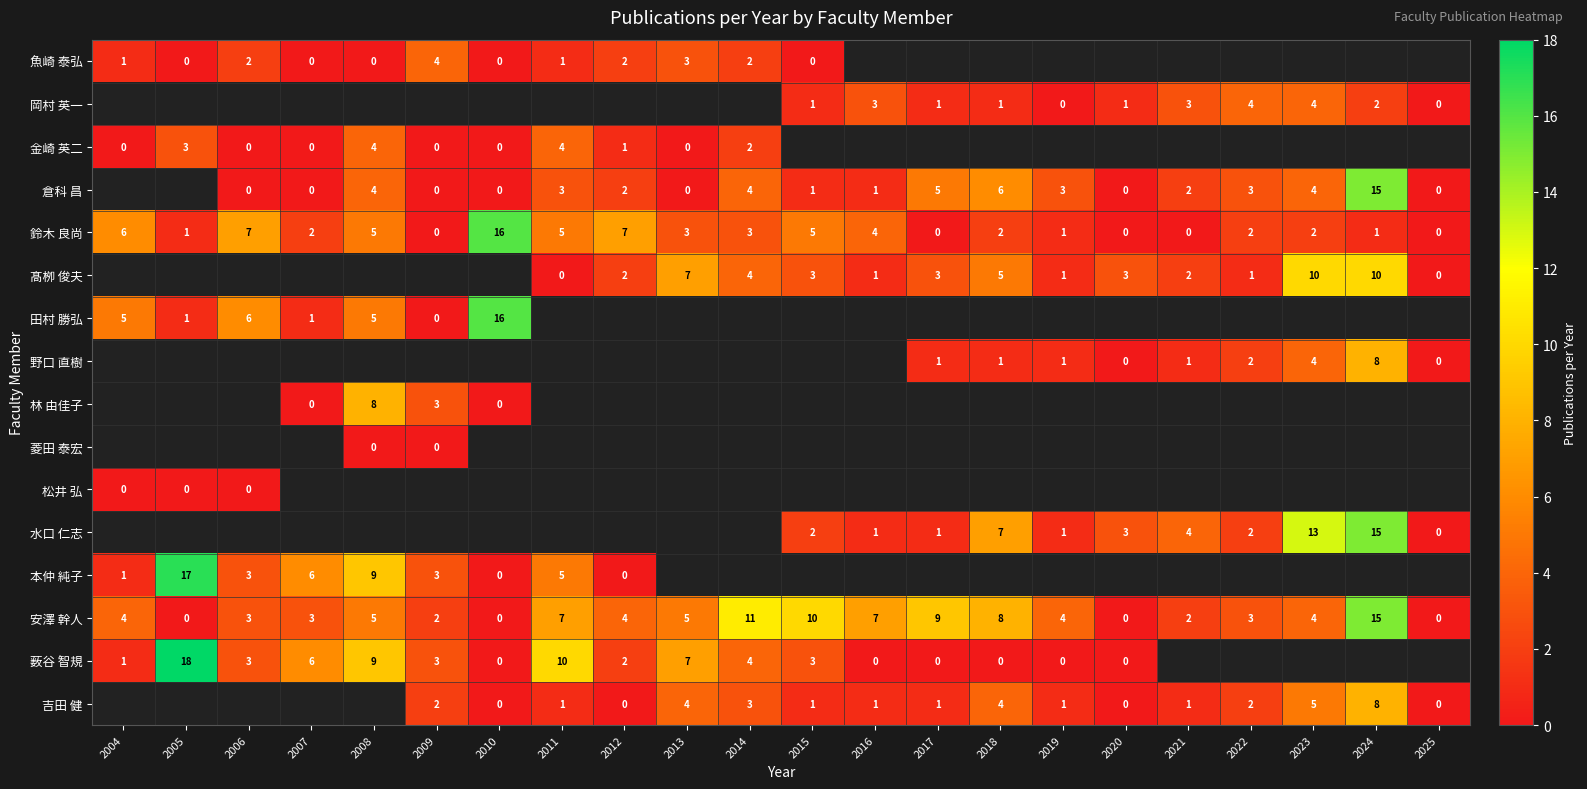

Is it true that 本仲 純子 equals 4 at 2008?

False